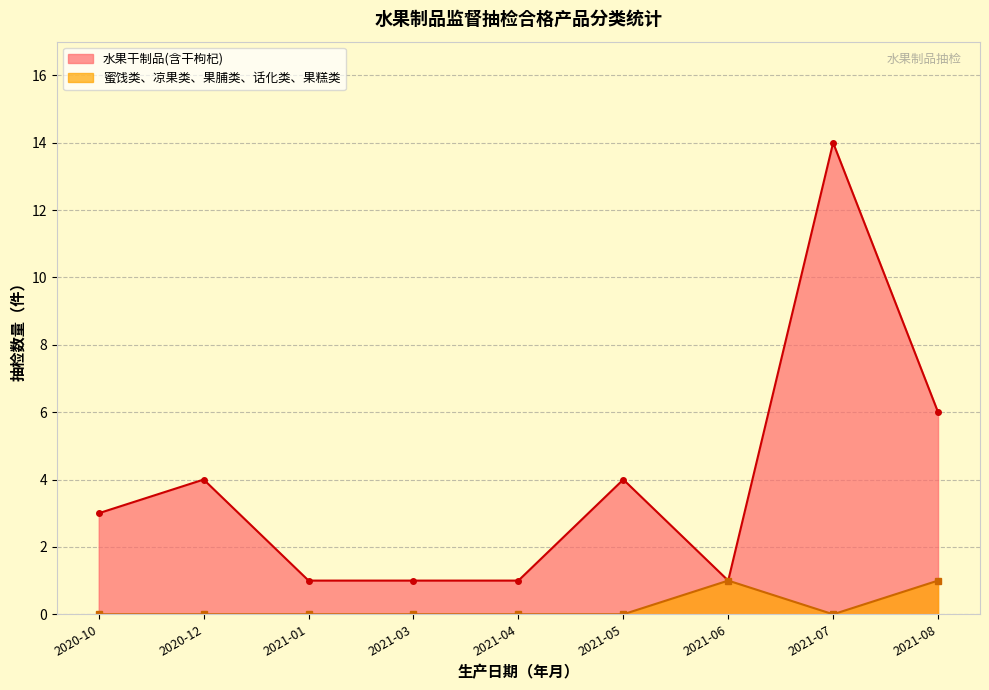

True or false: 蜜饯类、凉果类、果脯类、话化类、果糕类 has a value of 3 at 2020-10.

False